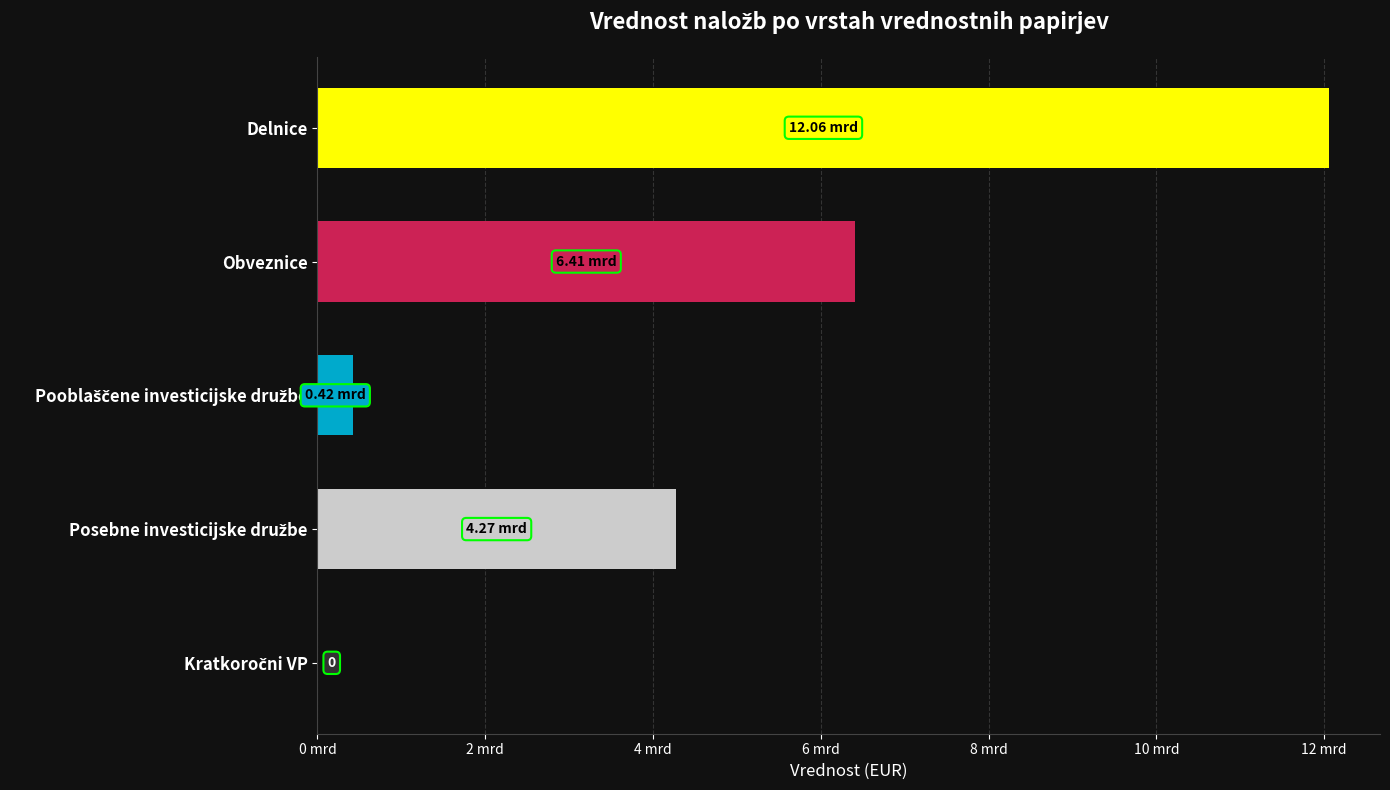

Does the chart contain stacked bars?

No